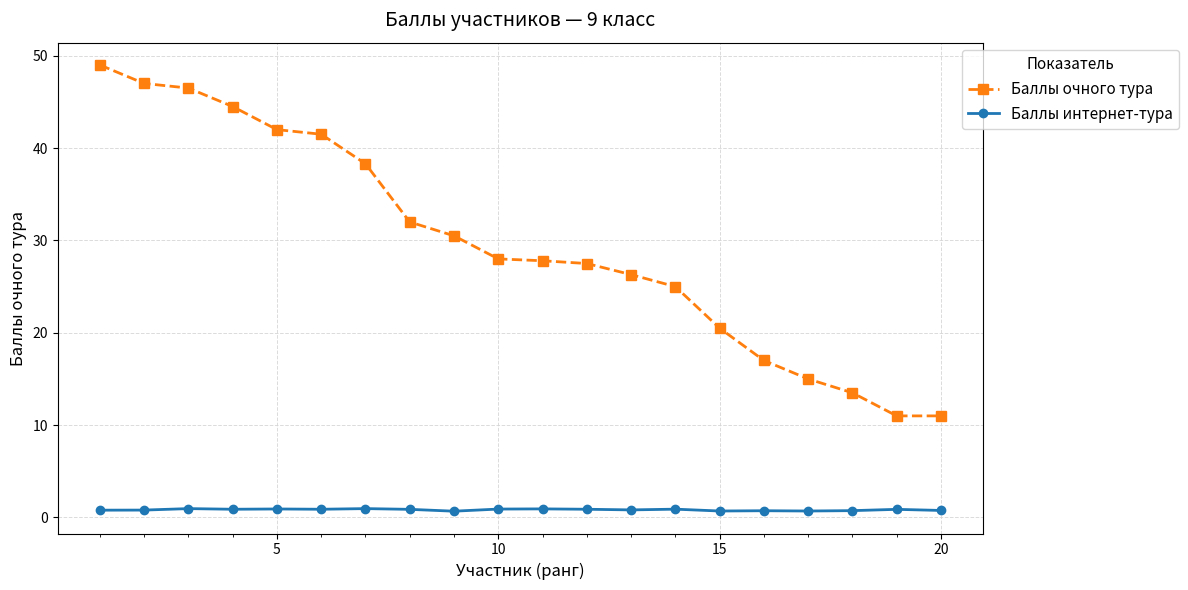

What is the value of the Баллы очного тура point at the 1st from the left?

49.0